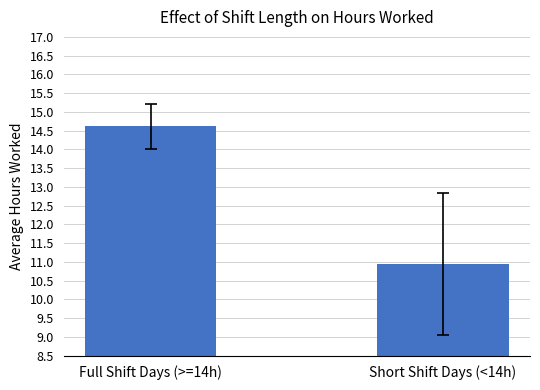

Which label corresponds to the smallest value in the chart?

Short Shift Days (<14h)